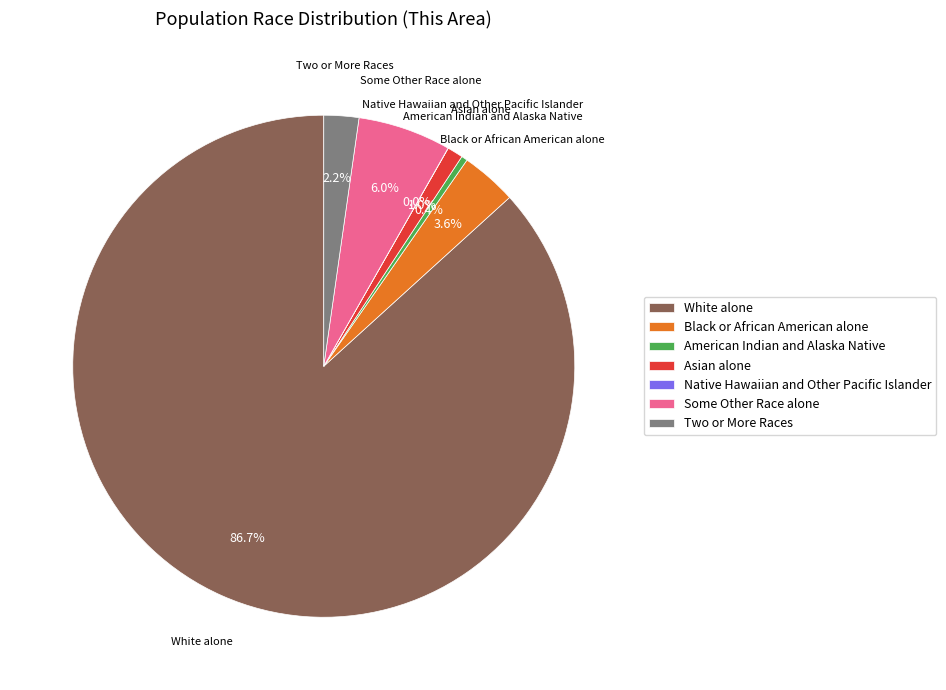

Is it true that White alone is 87% of the pie?

True